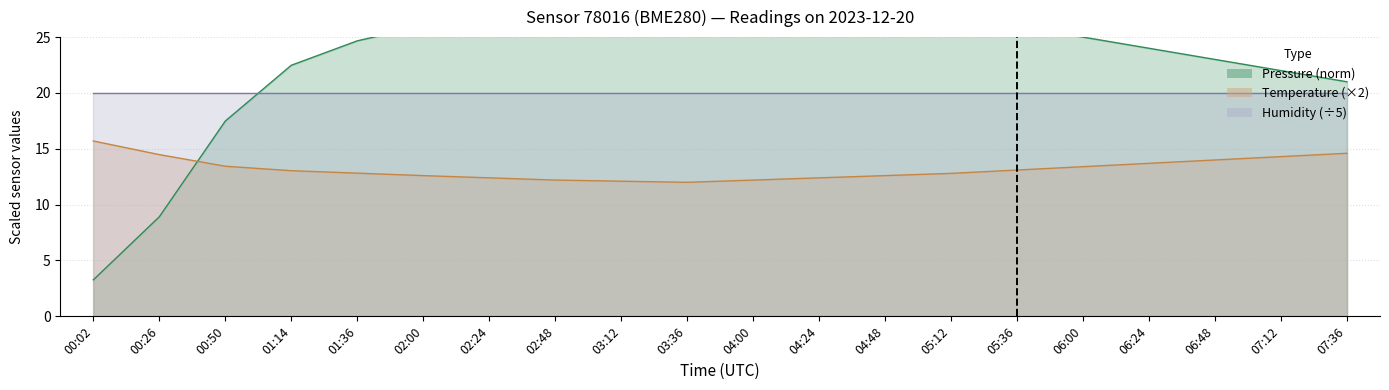

Does the chart display data point markers on the line(s)?

No